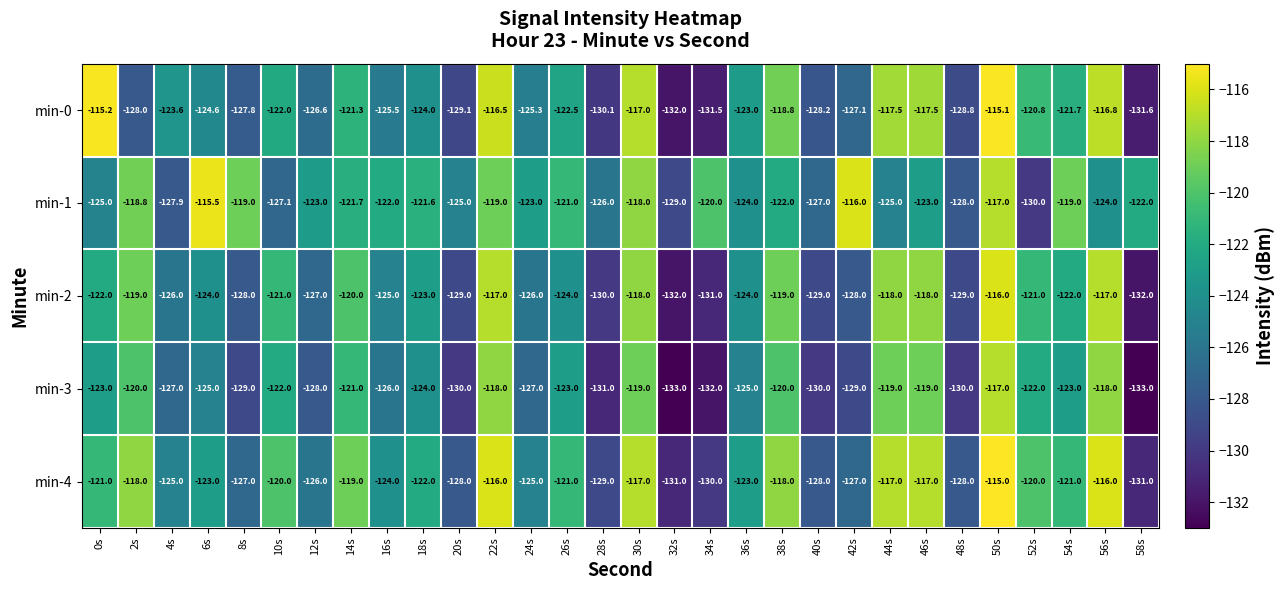

How many categories are shown in the chart?

30